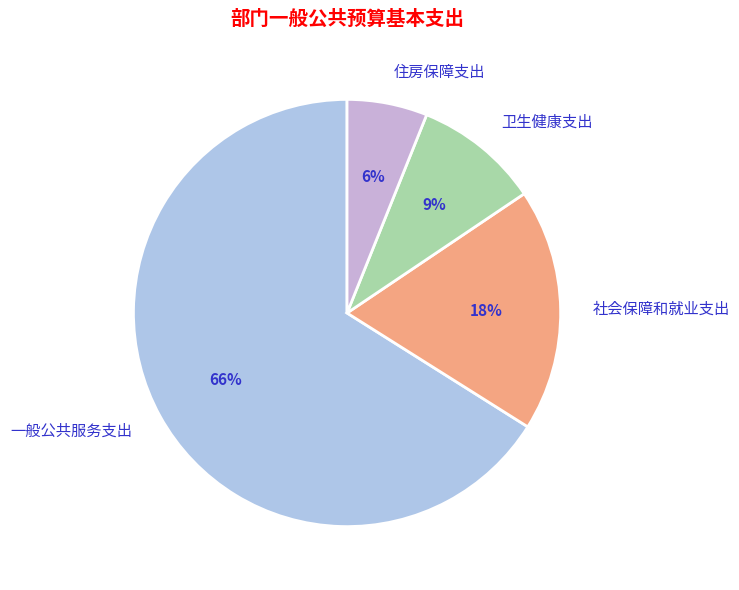

Rank the categories by value from highest to lowest.

一般公共服务支出, 社会保障和就业支出, 卫生健康支出, 住房保障支出